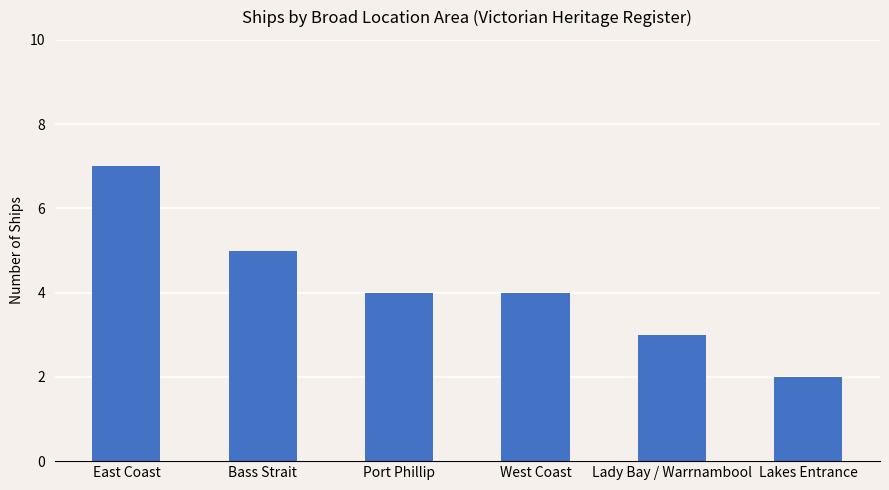

Reading left to right, list all the values displayed in this chart.

East Coast=7	Bass Strait=5	Port Phillip=4	West Coast=4	Lady Bay / Warrnambool=3	Lakes Entrance=2